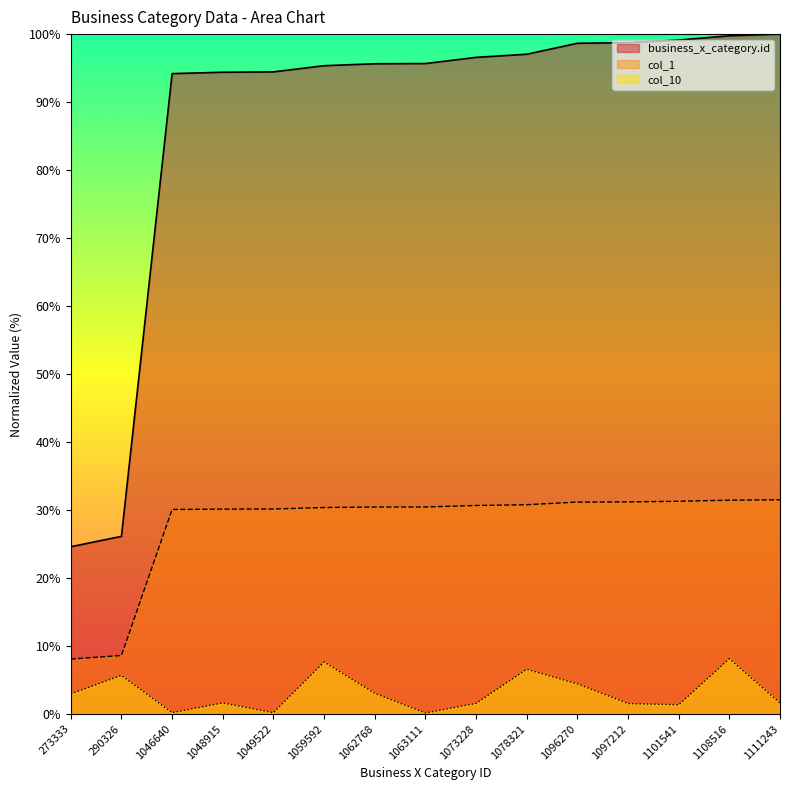

The col_10 series shows 5.7 at 290326. True or false?

True